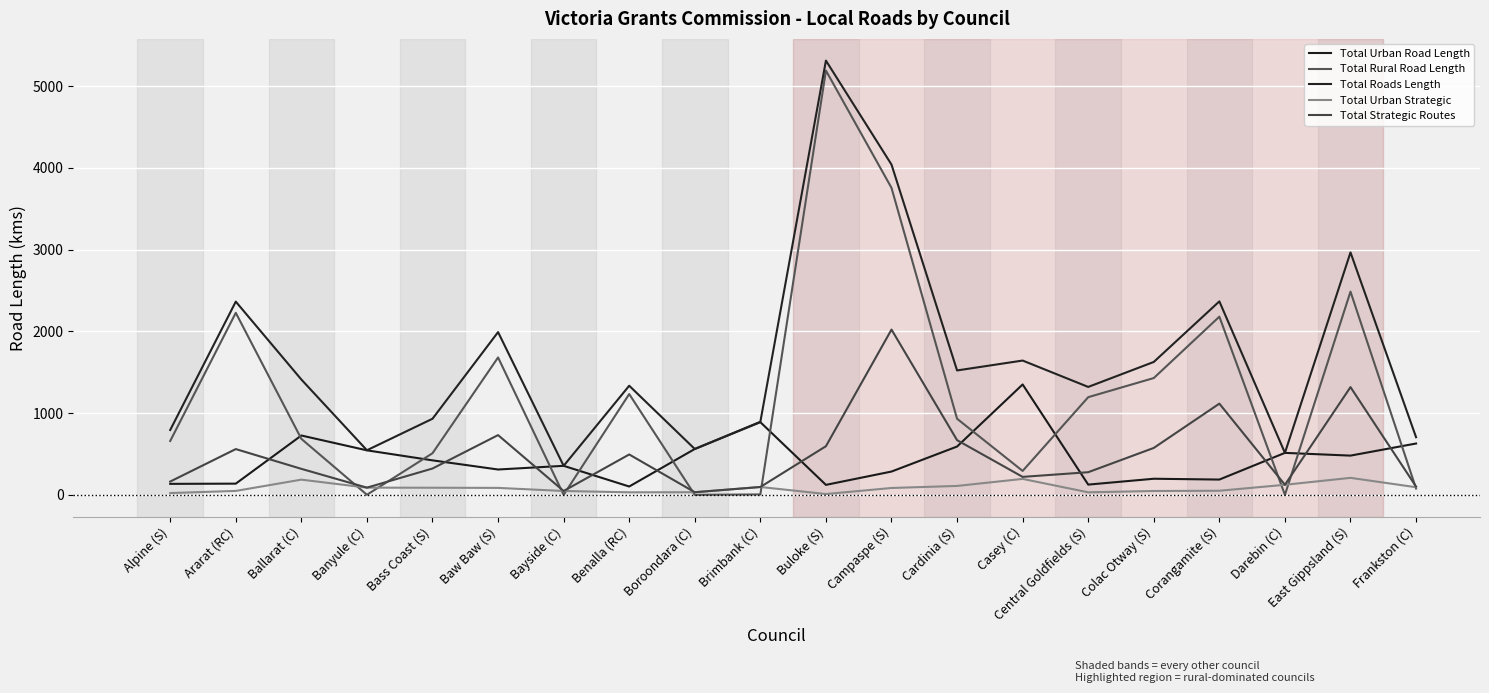

At which label does Total Urban Road Length reach its minimum?

Benalla (RC)